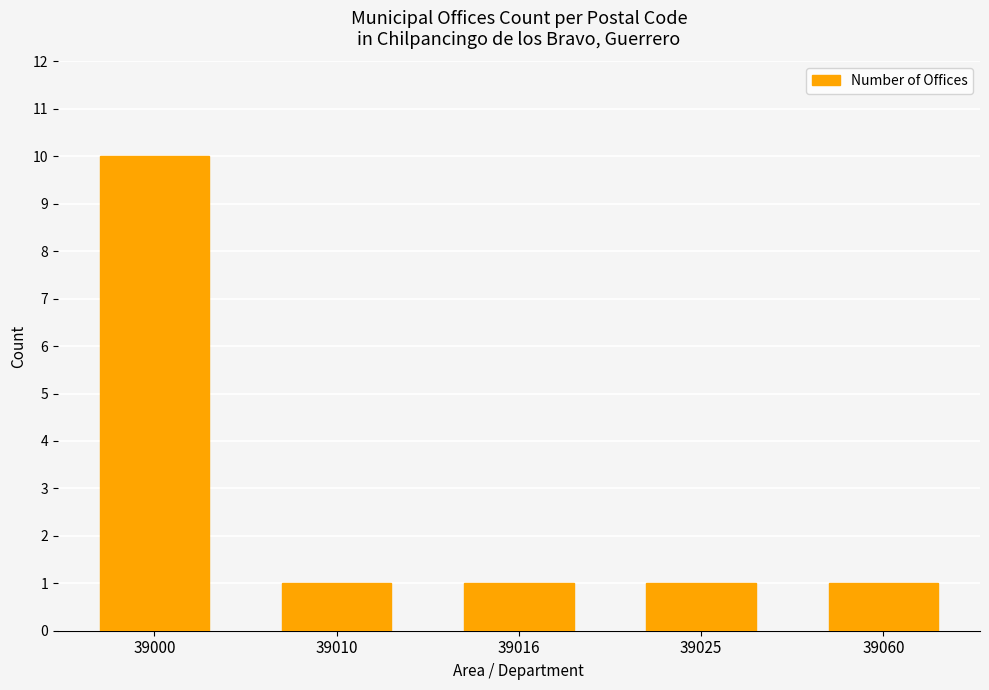

At which category does the chart reach its peak across all series?

39000